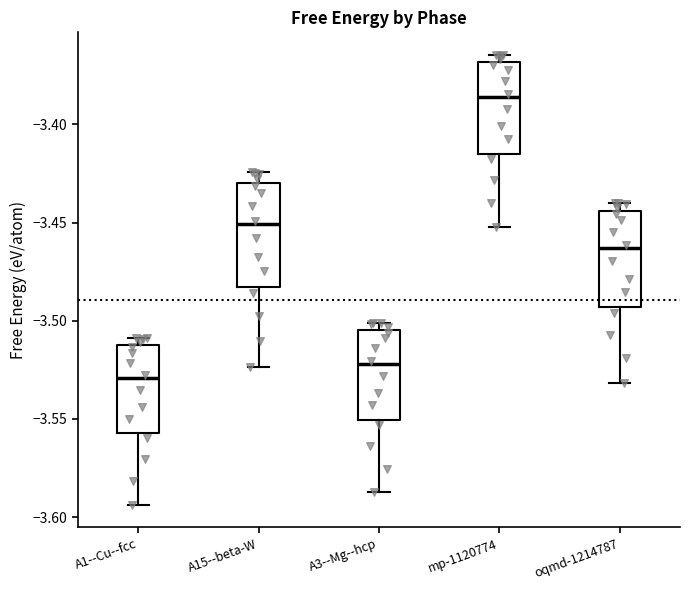

Reading left to right, transcribe this box plot: for each box, give where its median line is, the range the box spans, and where its two whiskers end, as read against the y-axis. The values are not printed on the chart, so give them approximately, as read against the axis.

A1--Cu--fcc: median -3.530, box -3.555 to -3.510, whiskers -3.595 to -3.510 (just above the box's upper edge)
A15--beta-W: median -3.450, box -3.485 to -3.430, whiskers -3.525 to -3.425
A3--Mg--hcp: median -3.520, box -3.550 to -3.505, whiskers -3.585 to -3.500
mp-1120774: median -3.385, box -3.415 to -3.370, whiskers -3.450 to -3.365
oqmd-1214787: median -3.465, box -3.495 to -3.445, whiskers -3.530 to -3.440